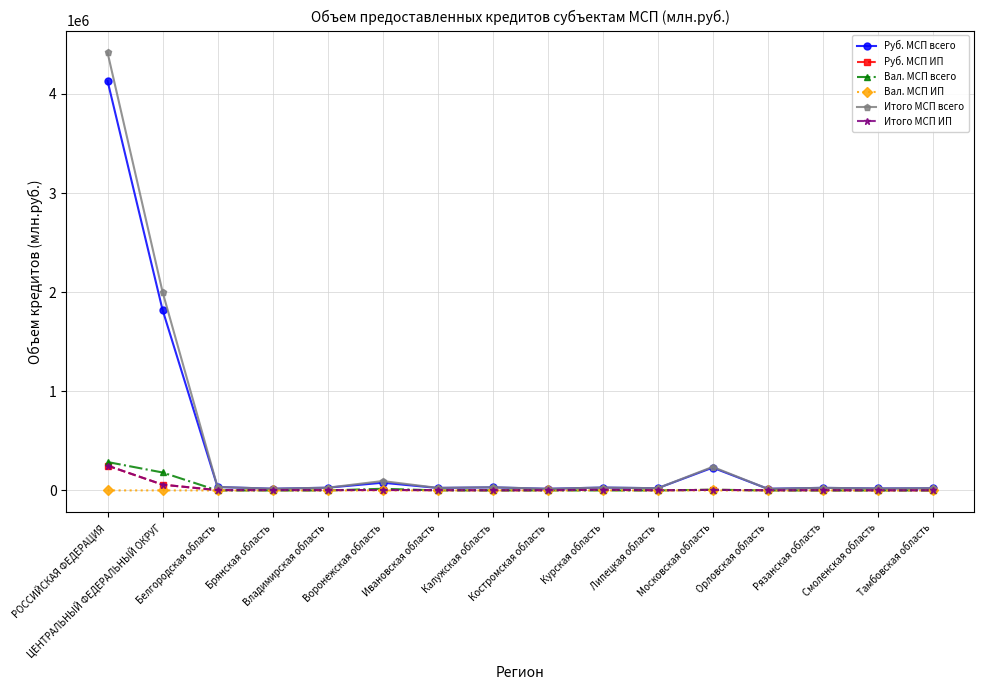

True or false: Итого МСП ИП has more than 0 points higher than both neighbors.

True